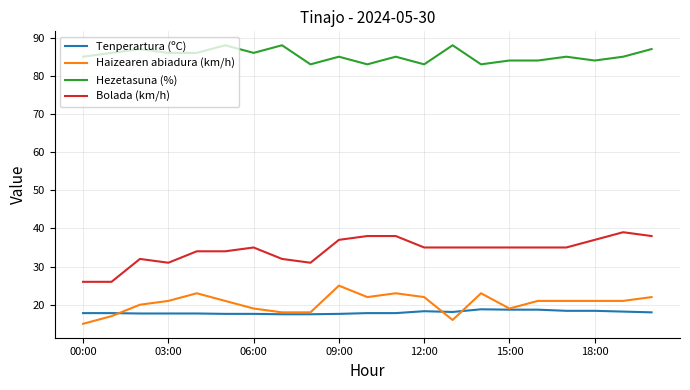

True or false: Haizearen abiadura (km/h) and Hezetasuna (%) intersect in this chart.

False